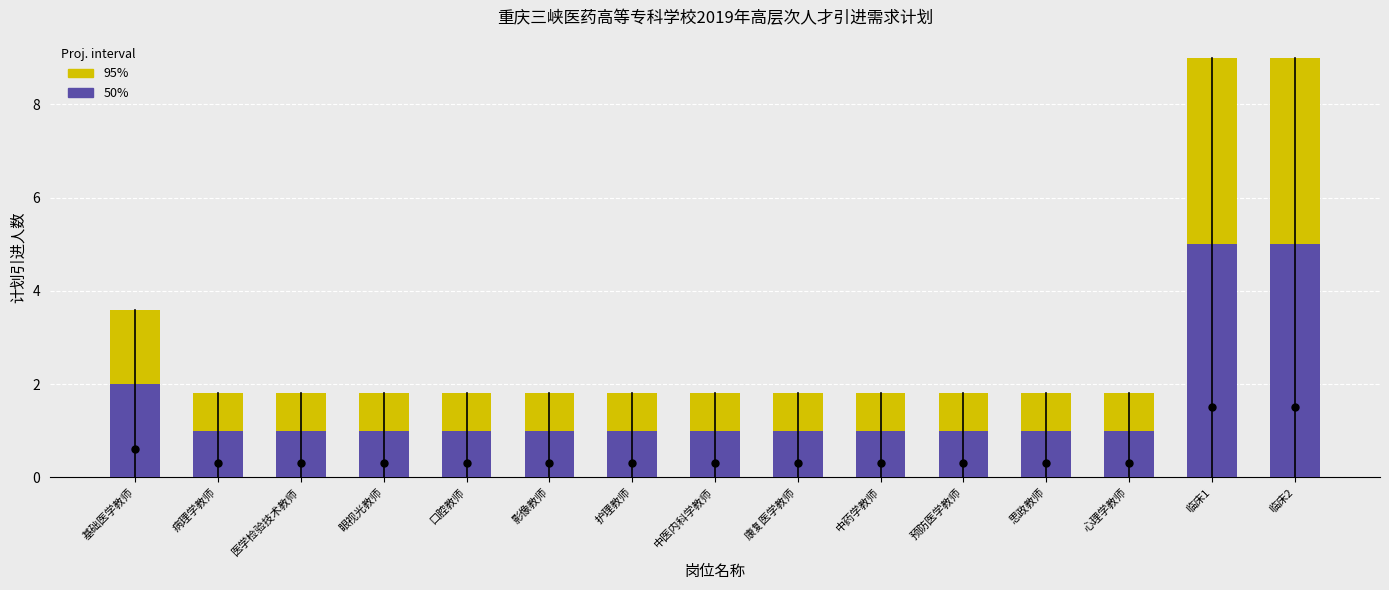

The value of 50% at 基础医学教师 is 3.4. True or false?

False